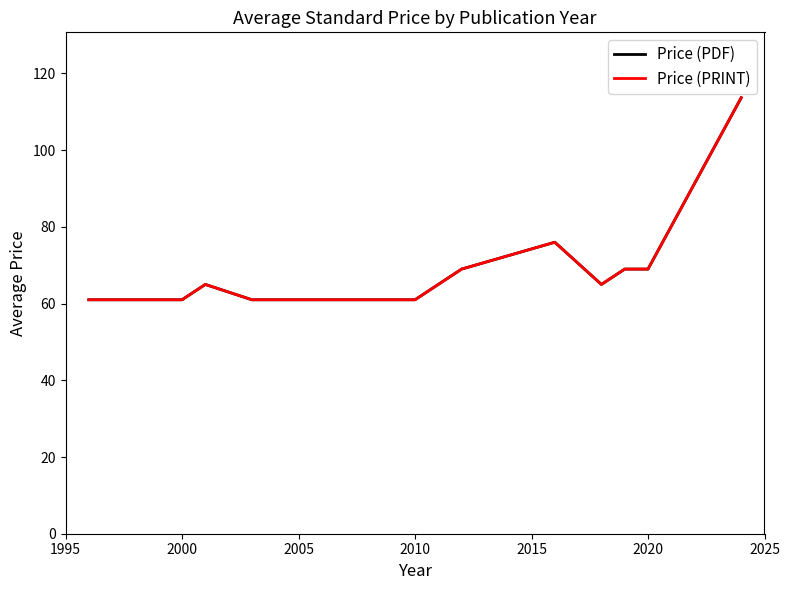

Does the chart display data point markers on the line(s)?

No